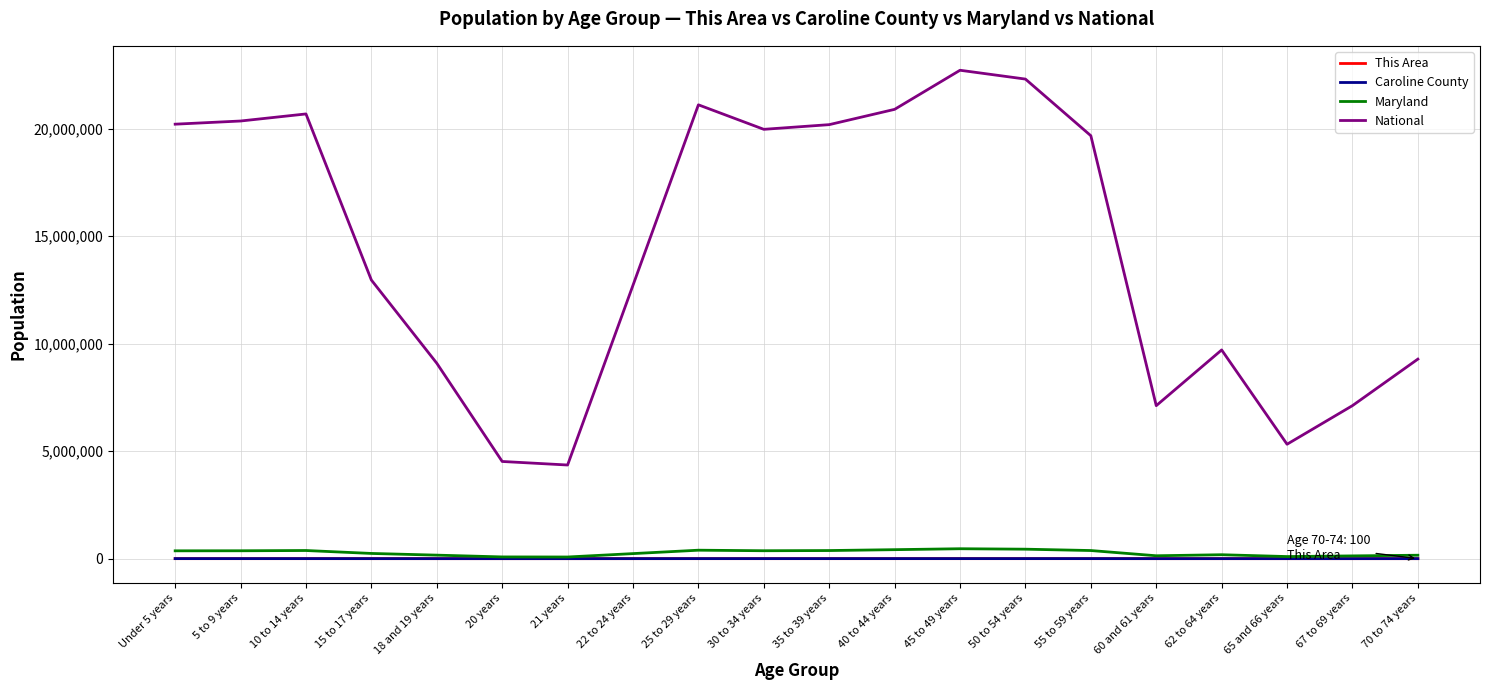

Which series has the widest spread of values?

National